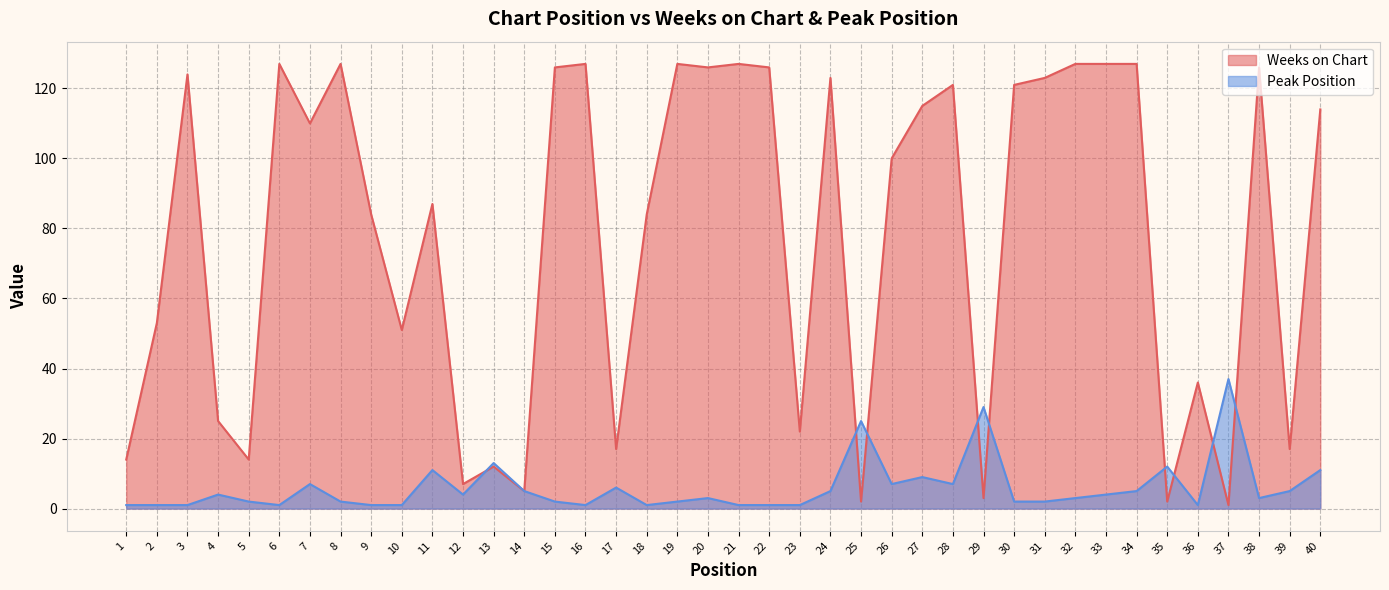

After their last crossing, which series has the higher values: Weeks on Chart or Peak Position?

Weeks on Chart